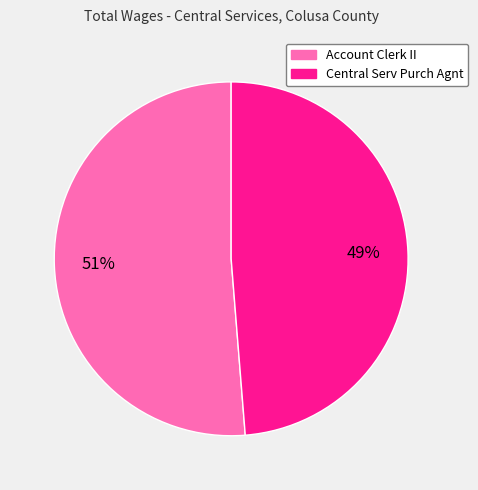

Which has a higher value, Account Clerk II or Central Serv Purch Agnt?

Account Clerk II